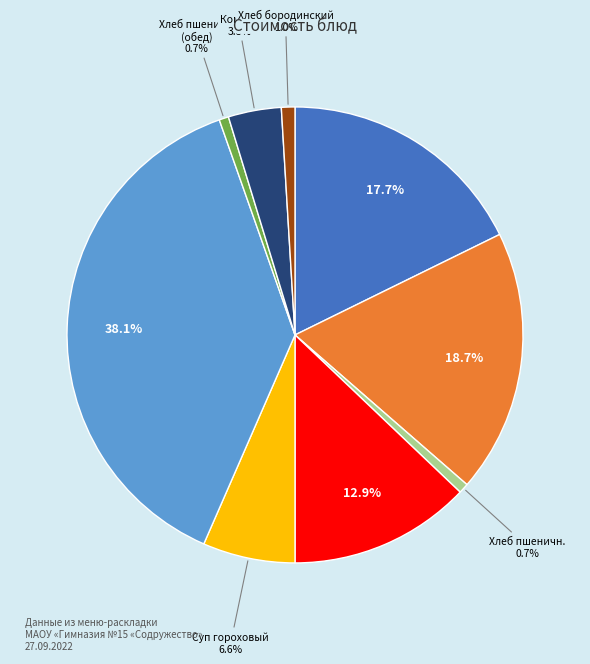

Is there any slice that represents more than half of the pie?

No